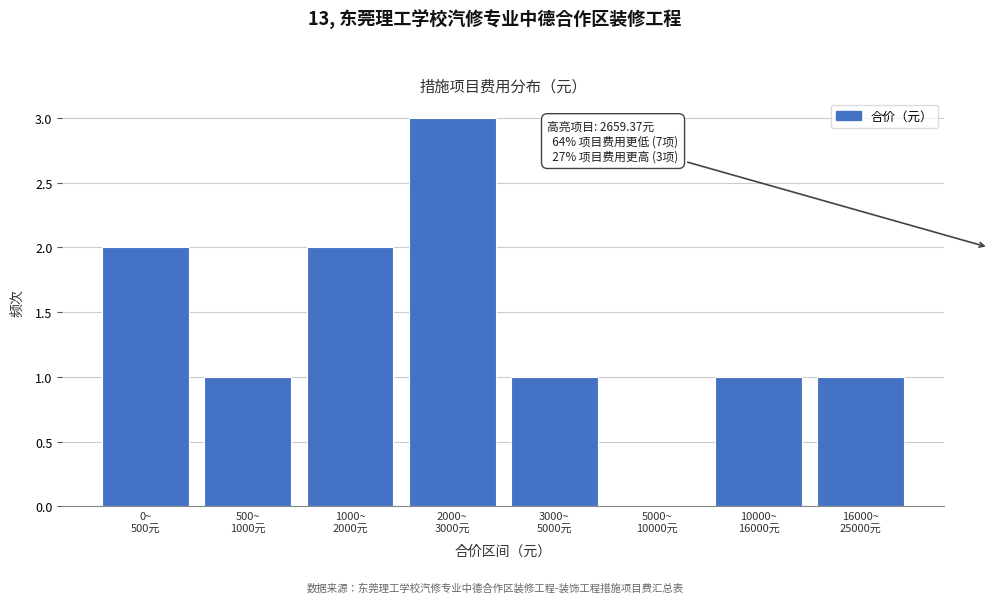

What is the greatest value displayed?

3